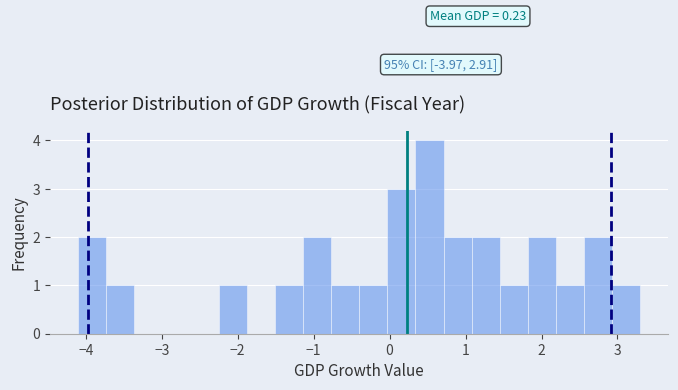

Around what value on the x-axis is the tallest bar? Give the approximate position of its centre, as read against the axis.

0.5